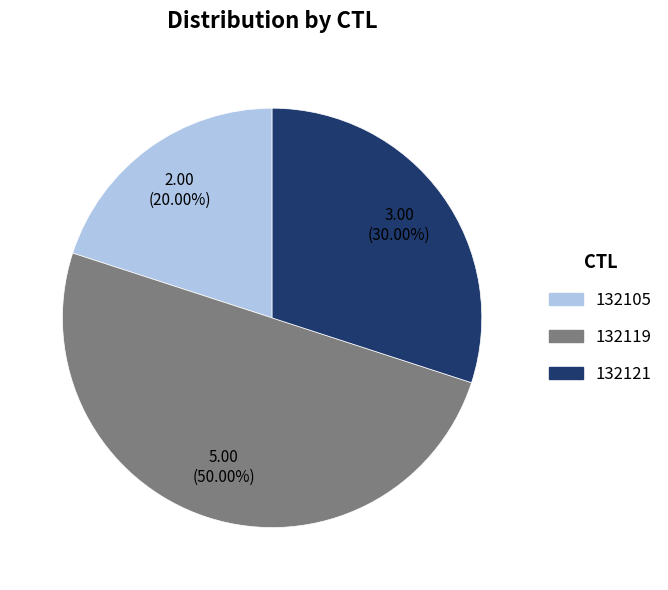

Is 132121 the majority of the pie?

No